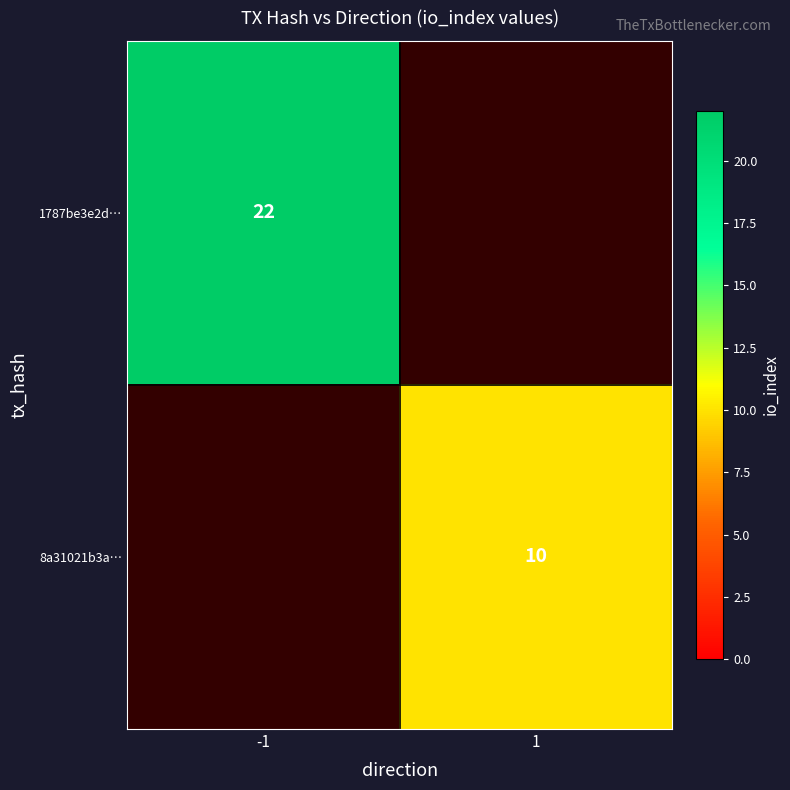

True or false: 8a31021b3a… has a value of 10 at 1.

True